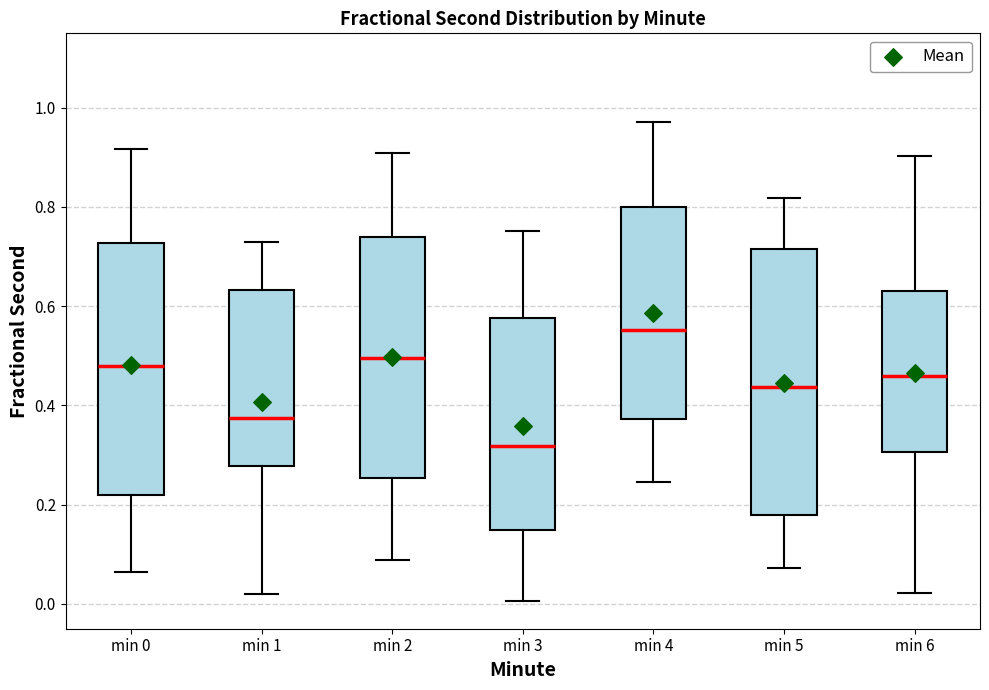

Where does the lower whisker of the box for min 2 end on the y-axis? The values are not printed on the chart, so give them approximately, as read against the axis.

0.08